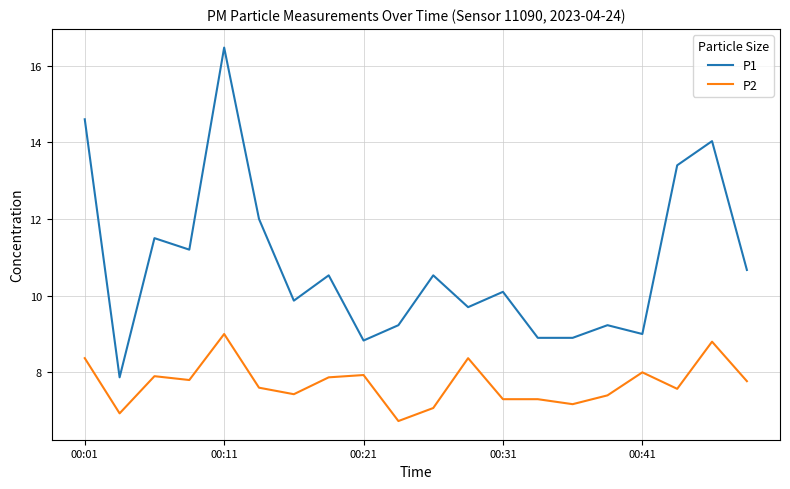

Reading left to right, what are all the values shown in this chart?

P1: 14.6	7.9	11.5	11.2	16.5	12.0	9.9	10.5	8.8	9.2	10.5	9.7	10.1	8.9	8.9	9.2	9.0	13.4	14.0	10.7
P2: 8.4	6.9	7.9	7.8	9.0	7.6	7.4	7.9	7.9	6.7	7.1	8.4	7.3	7.3	7.2	7.4	8.0	7.6	8.8	7.8